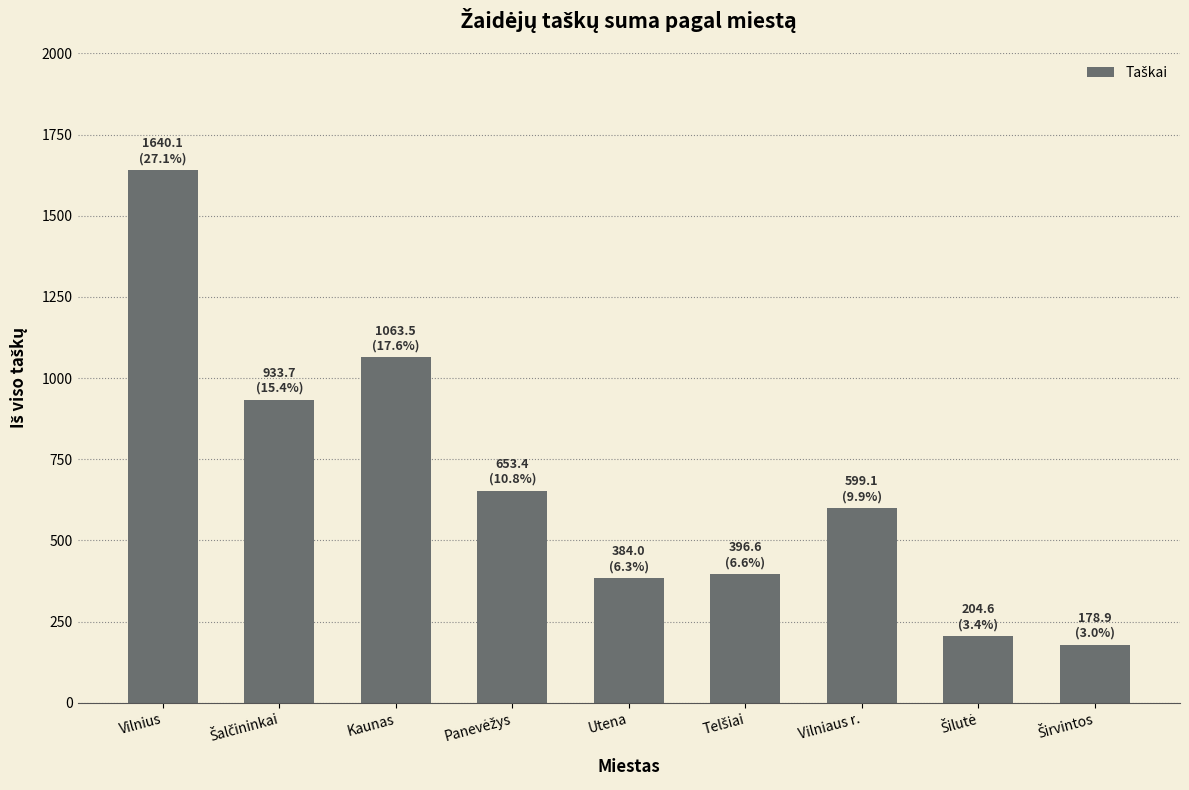

What is the maximum value shown in the chart?

1640.1